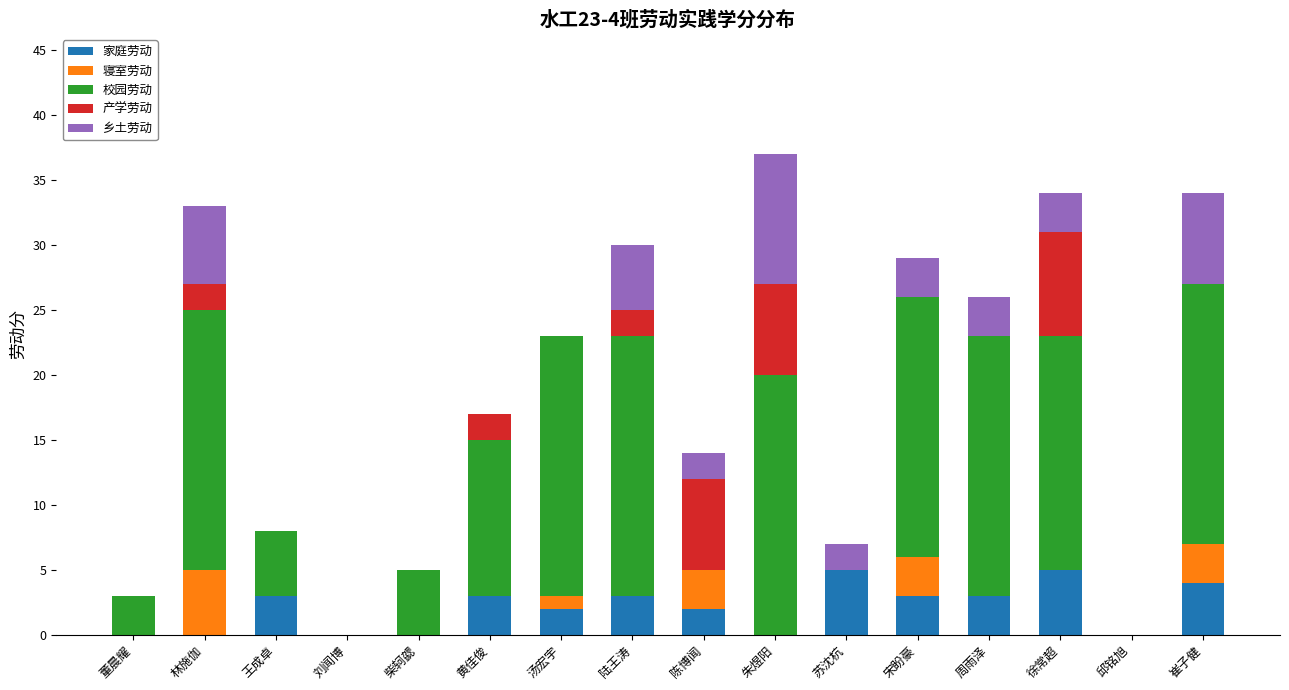

What is the total value across all series at 陈博闻?

14